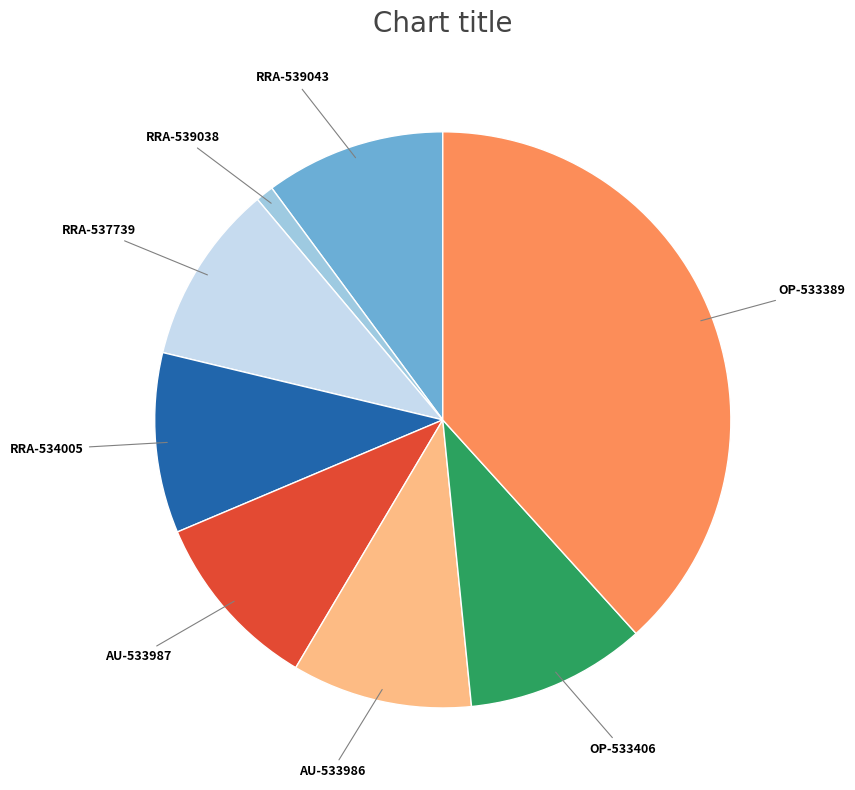

Is there any slice that represents more than half of the pie?

No